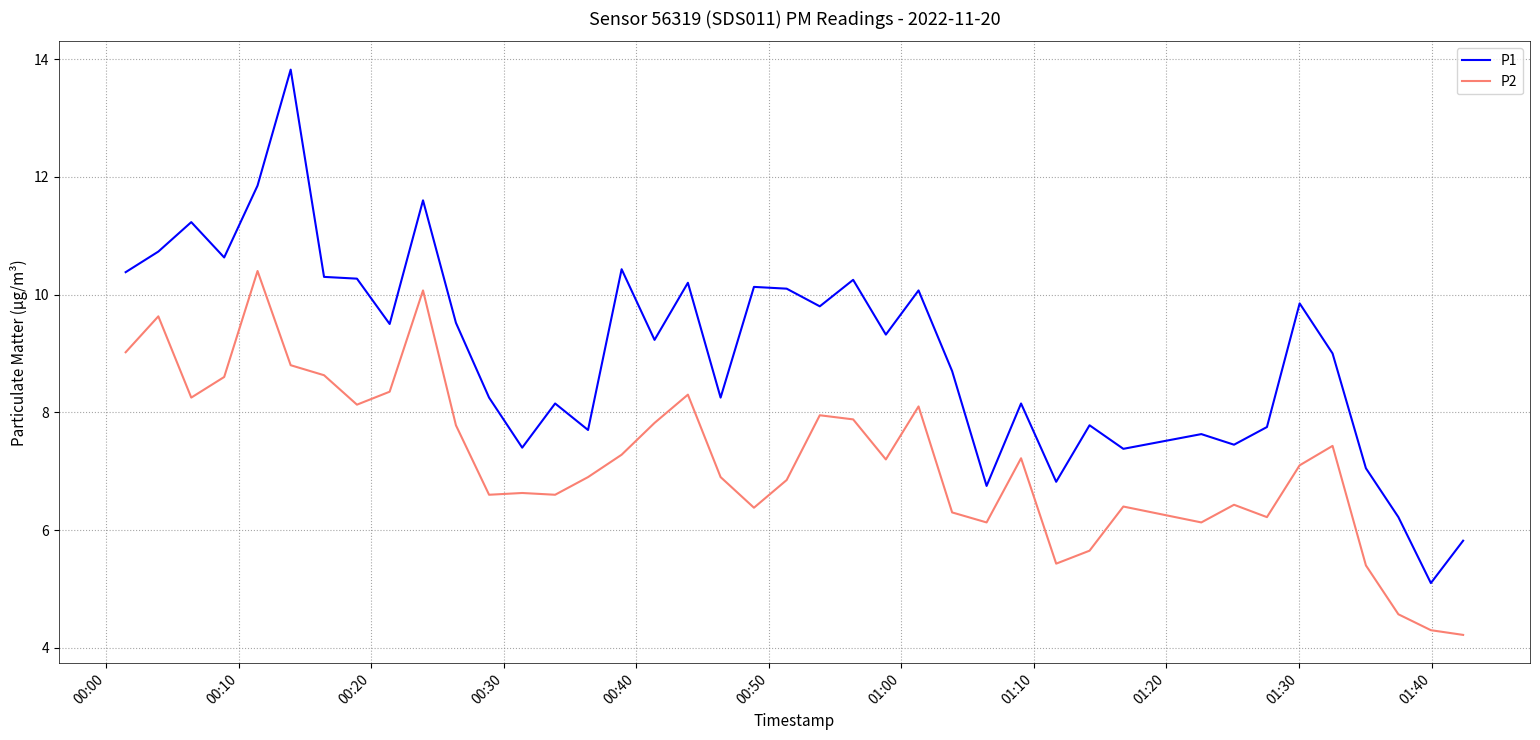

What is the lowest value of the P1 series?

5.1